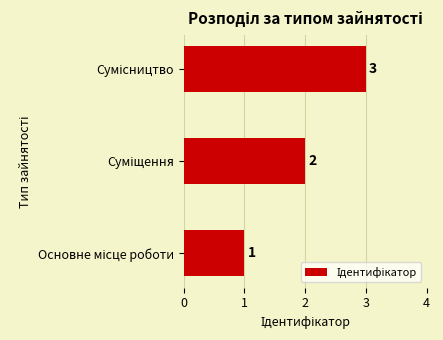

What is the average value?

2